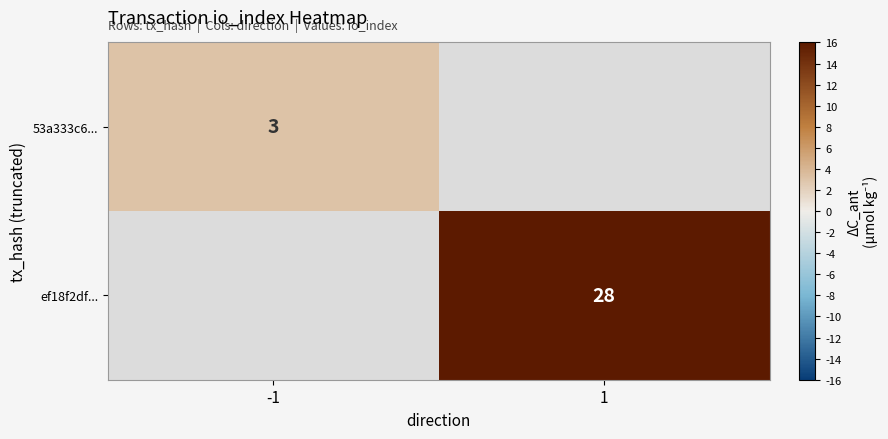

At how many categories does at least one series exceed 26?

1